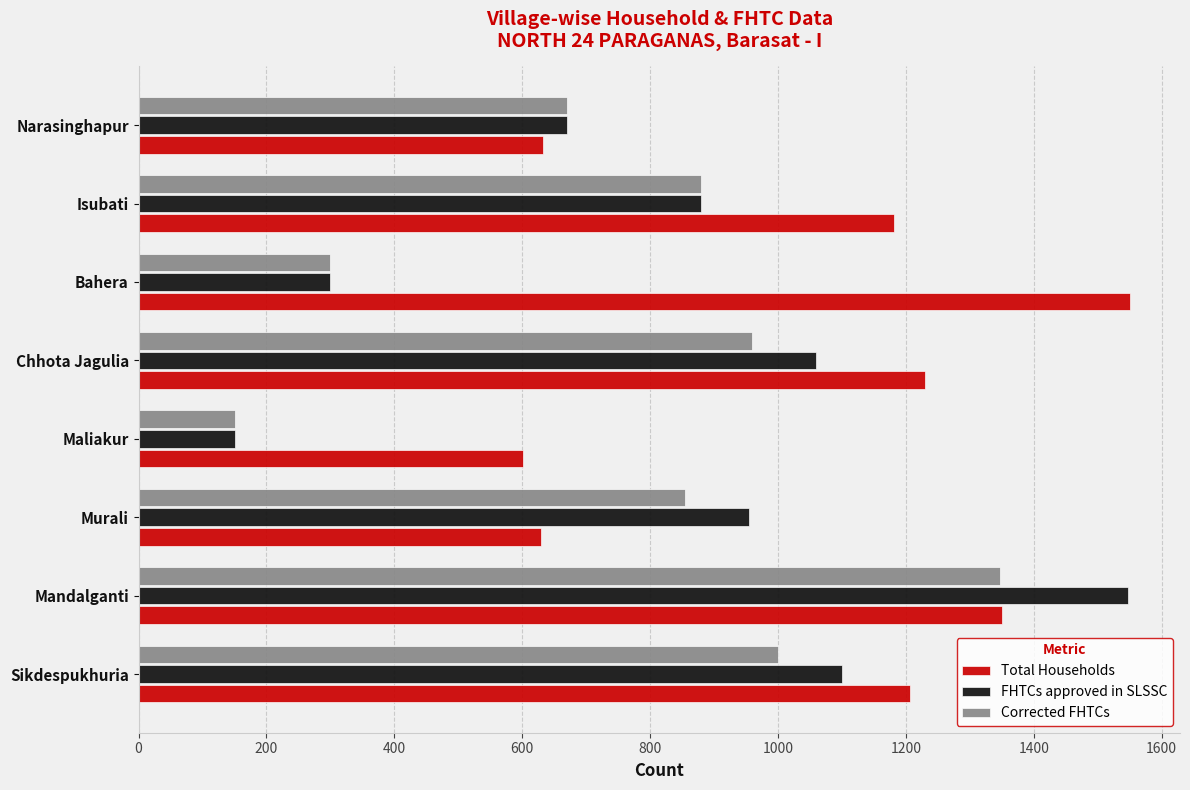

What is the greatest value displayed?

1551